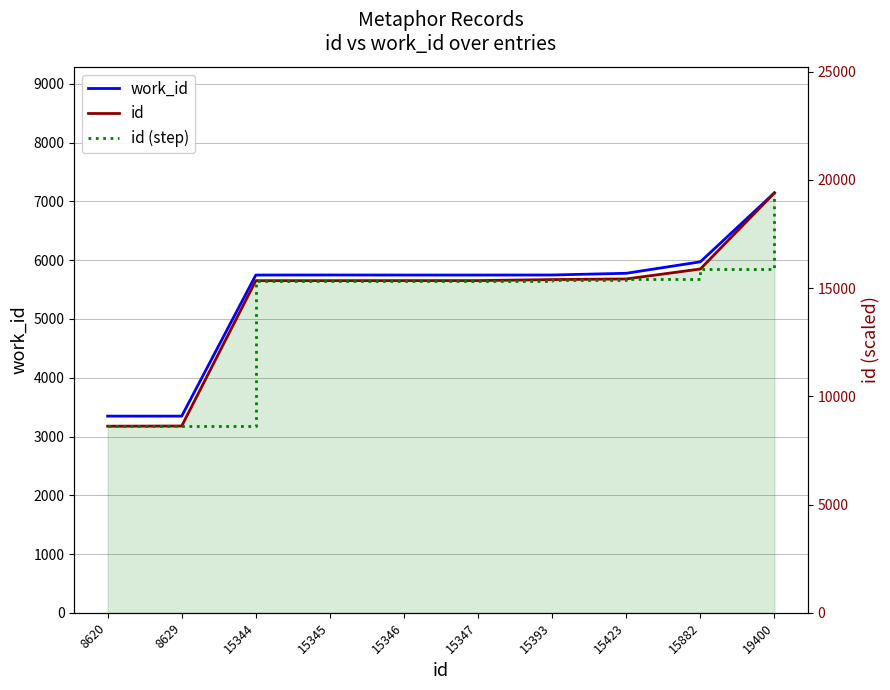

Reading right to left, list all the values displayed in this chart.

work_id: 19400=7147	15882=5973	15423=5778	15393=5749	15347=5748	15346=5748	15345=5749	15344=5748	8629=3347	8620=3347
id: 19400=19400	15882=15882	15423=15423	15393=15393	15347=15347	15346=15346	15345=15345	15344=15344	8629=8629	8620=8620
id (step): 19400=19400	15882=15882	15423=15423	15393=15393	15347=15347	15346=15346	15345=15345	15344=15344	8629=8629	8620=8620